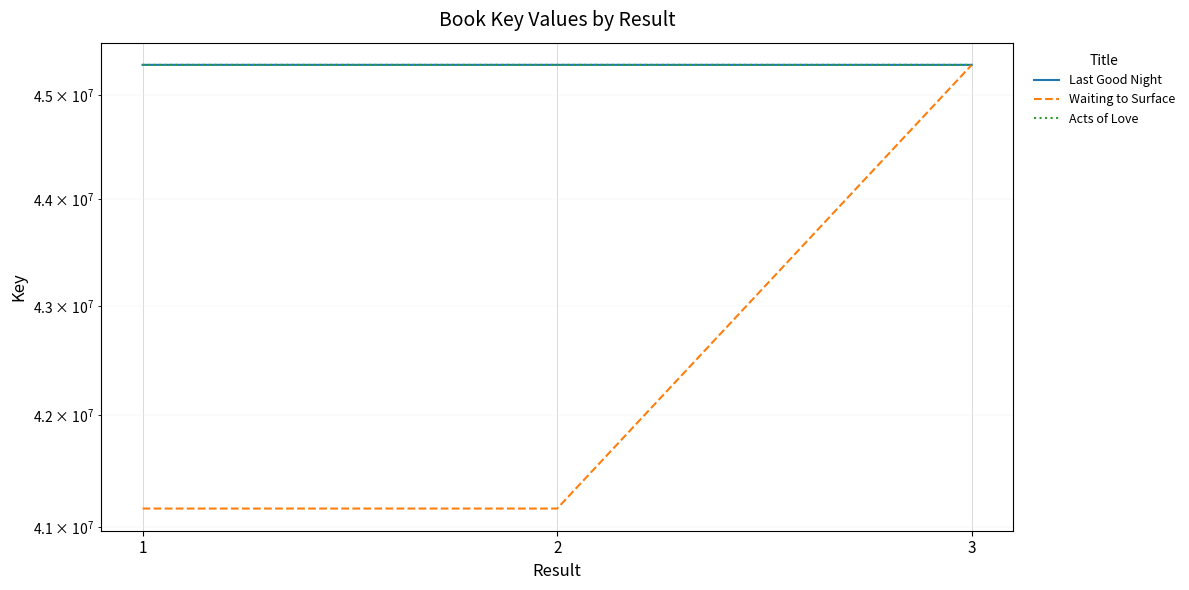

What is the highest value of the Last Good Night series?

45295796